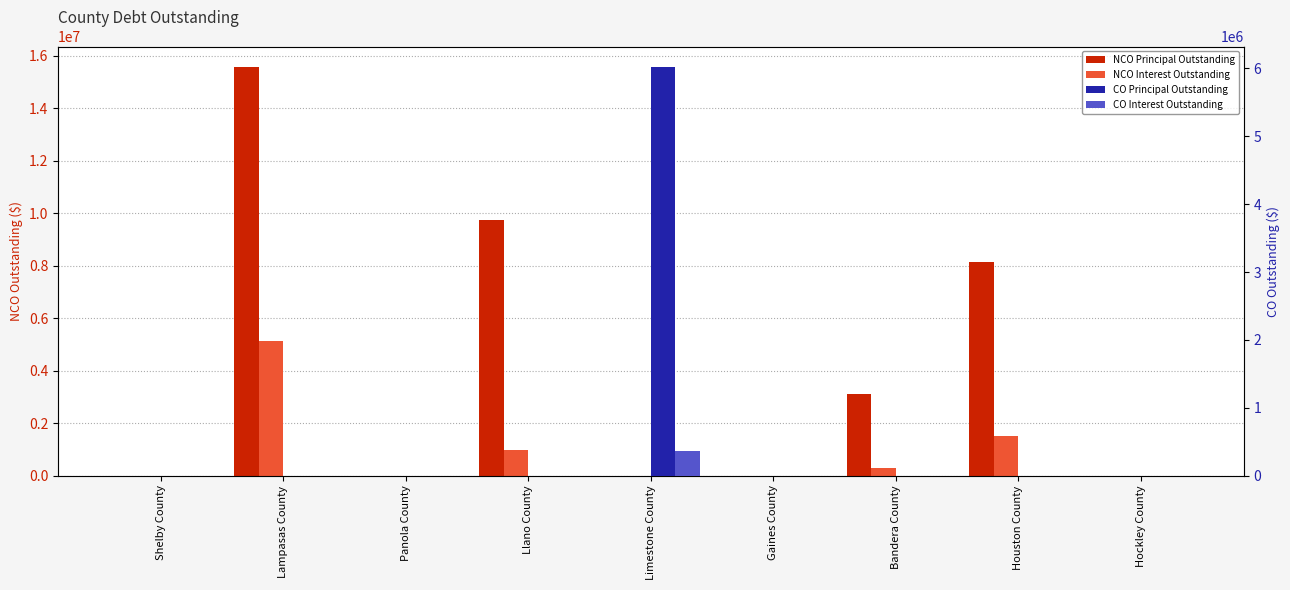

What position from the right is Lampasas County?

8